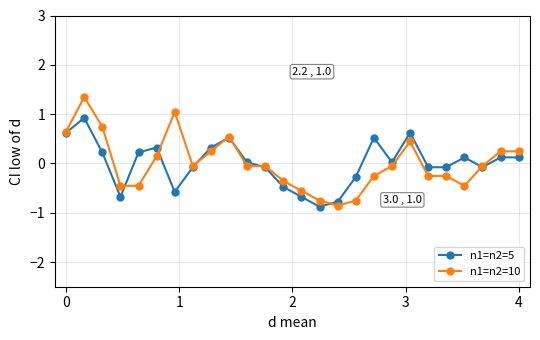

Which series has the largest range (max minus min)?

n1=n2=10